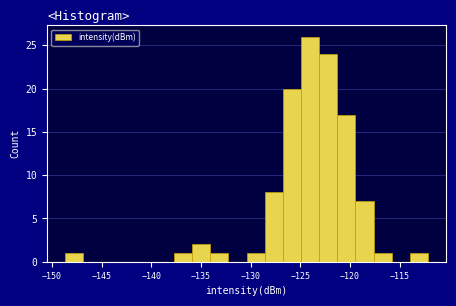

Around what value on the x-axis is the tallest bar? Give the approximate position of its centre, as read against the axis.

-124.0